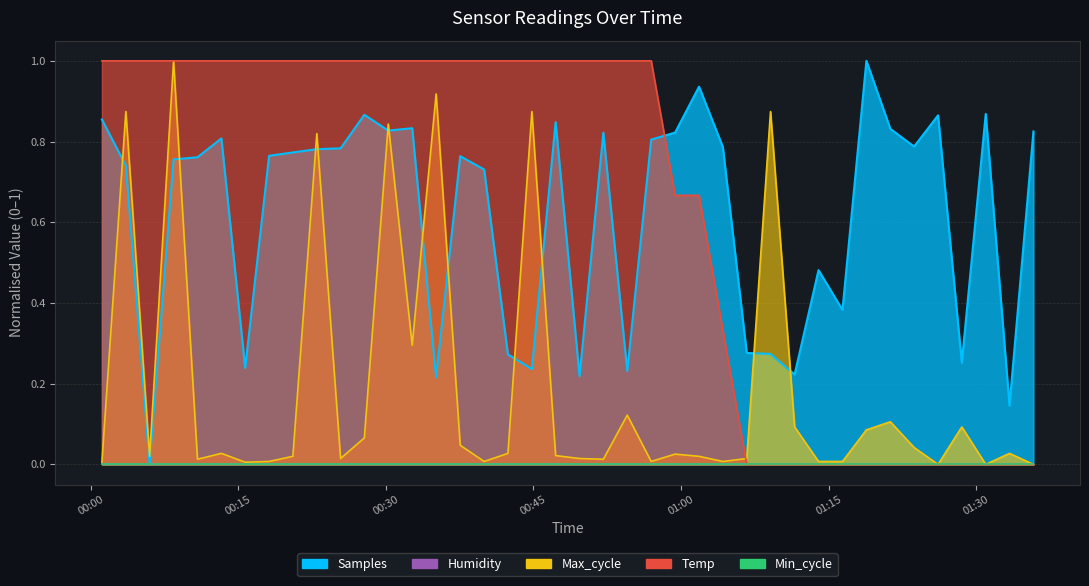

How many interior local valleys does the Samples series have?

12